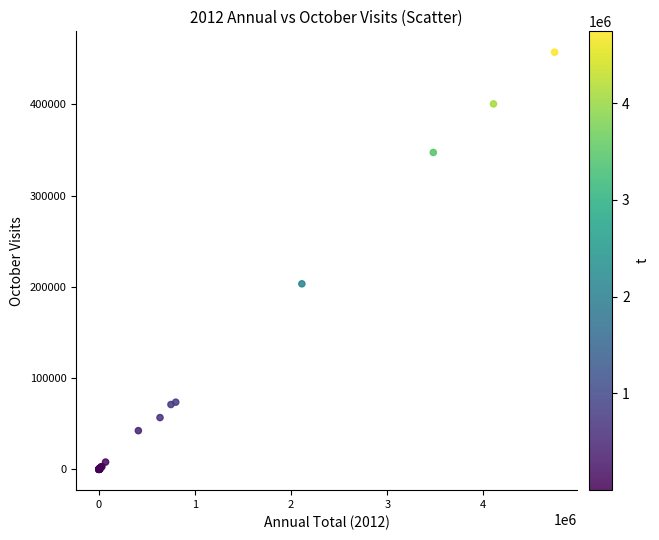

What Y value in the scatter plot is closest to 228550?

203274